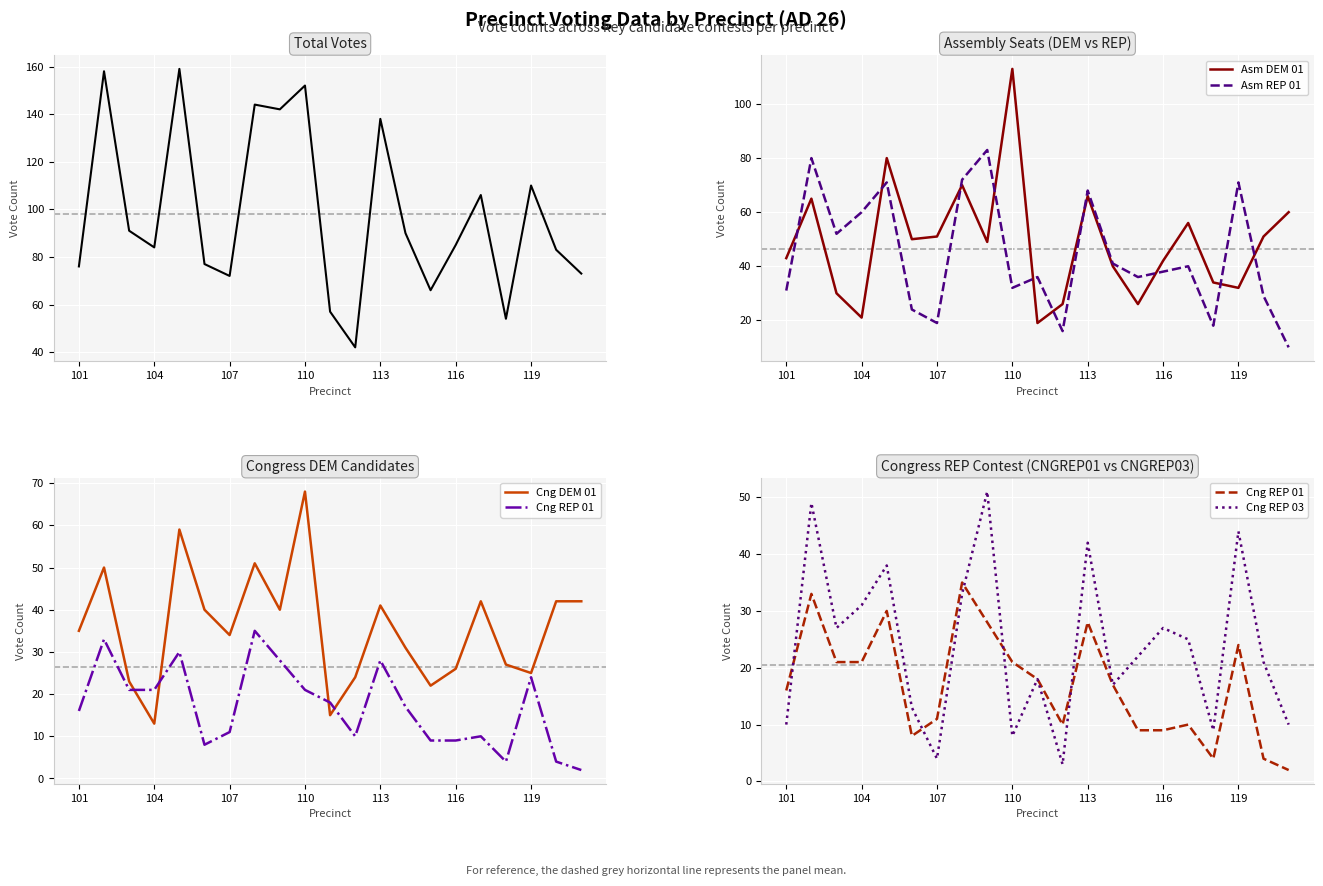

What is the sum of all Cng DEM 01 values?

750